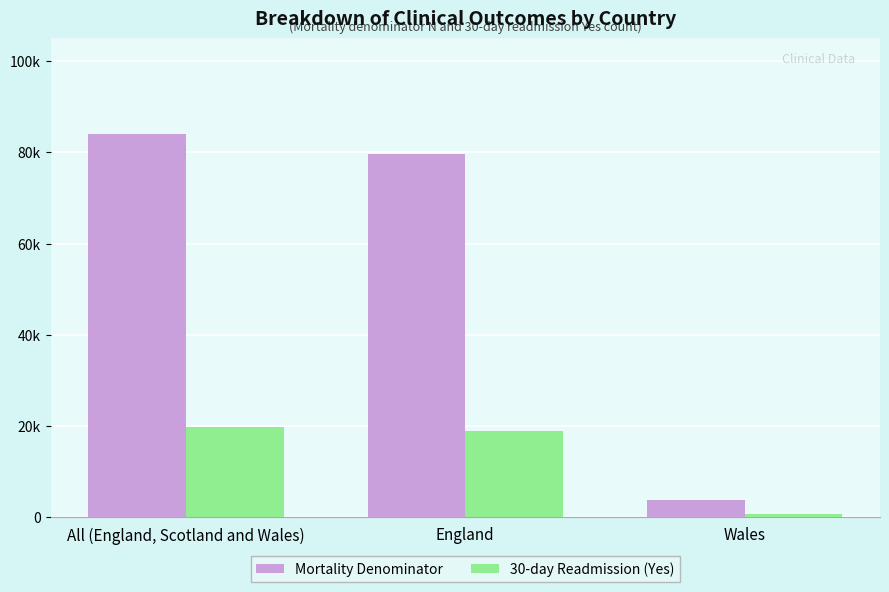

Which category has the highest value in the Mortality Denominator series?

All (England, Scotland and Wales)